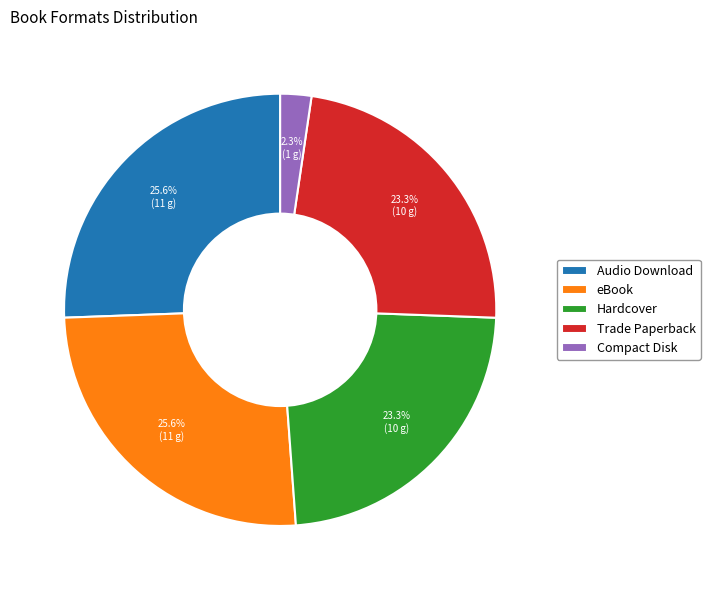

Is there any slice that represents more than half of the pie?

No